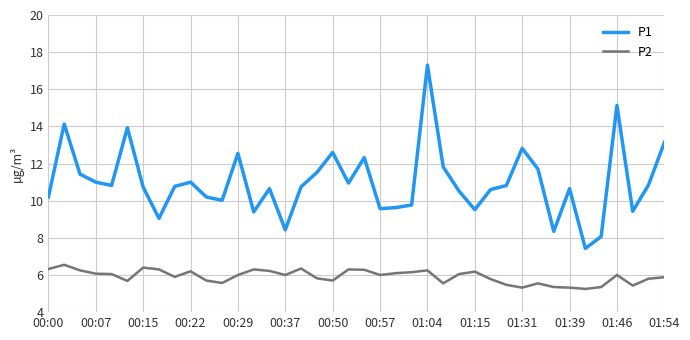

Which series has the largest total across all categories?

P1